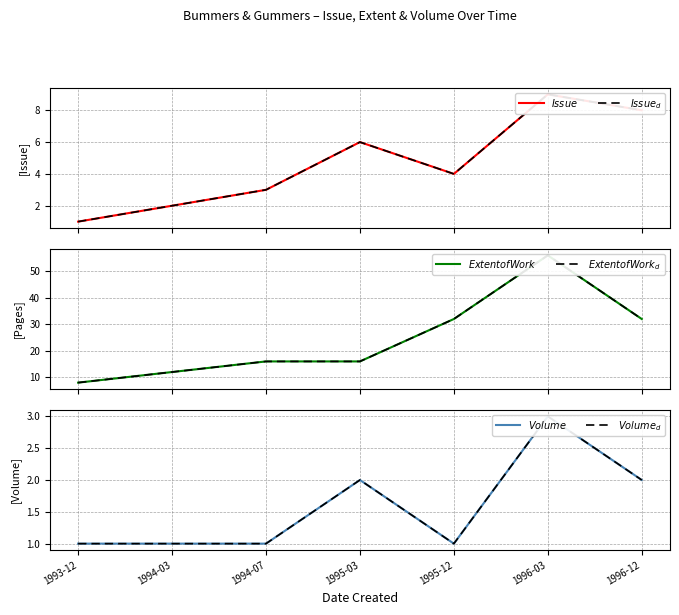

True or false: $Issue$ and $Issue_d$ intersect in this chart.

False